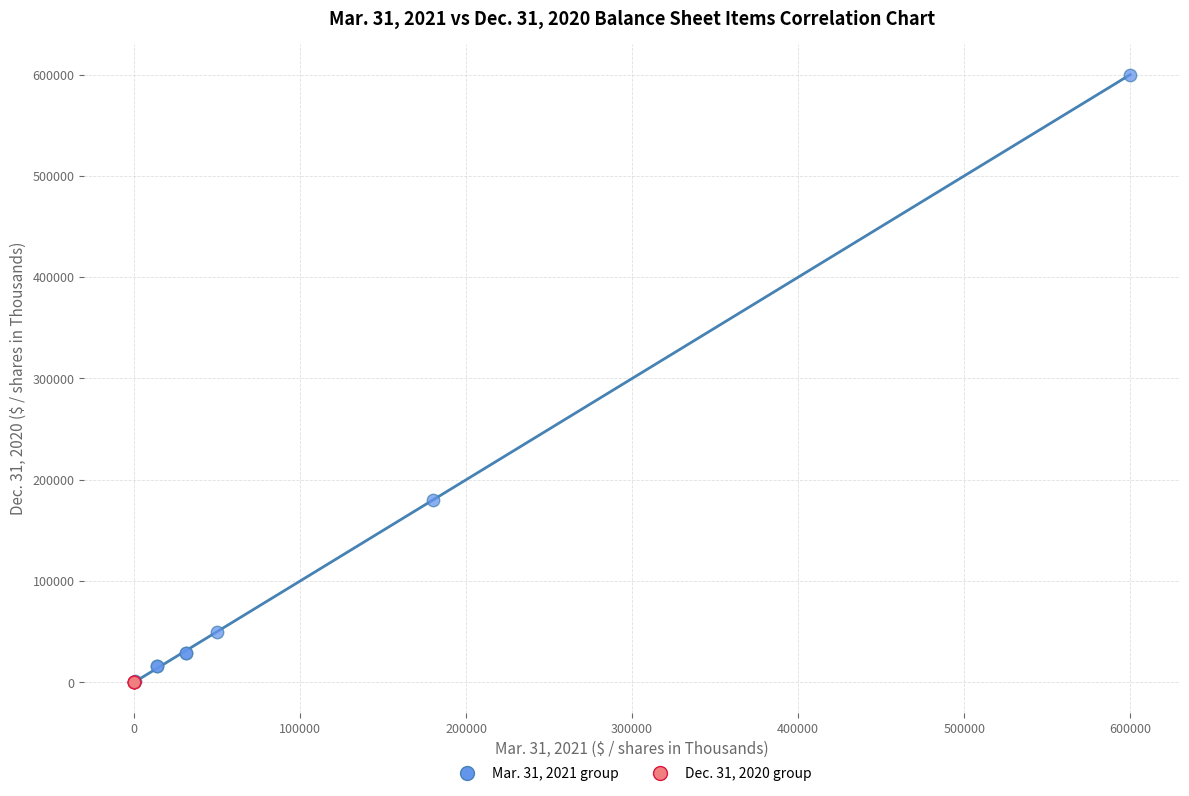

Which series has the widest spread of Y values?

Mar. 31, 2021 group